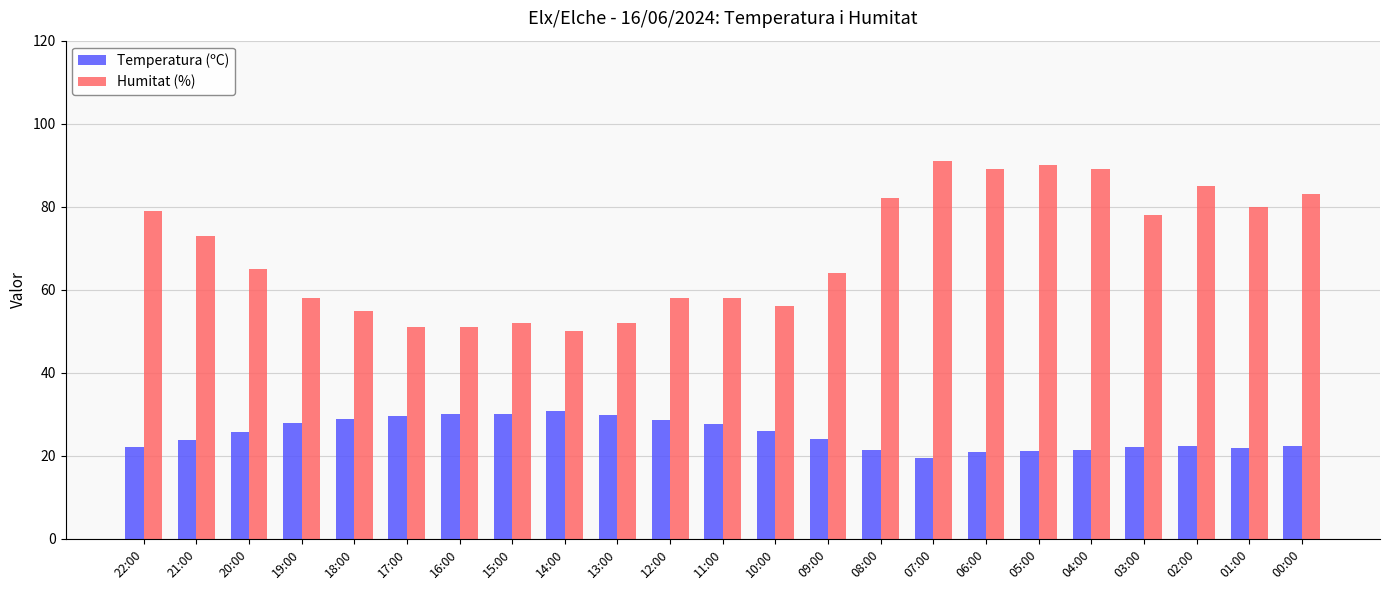

At how many categories does at least one series exceed 76?

10